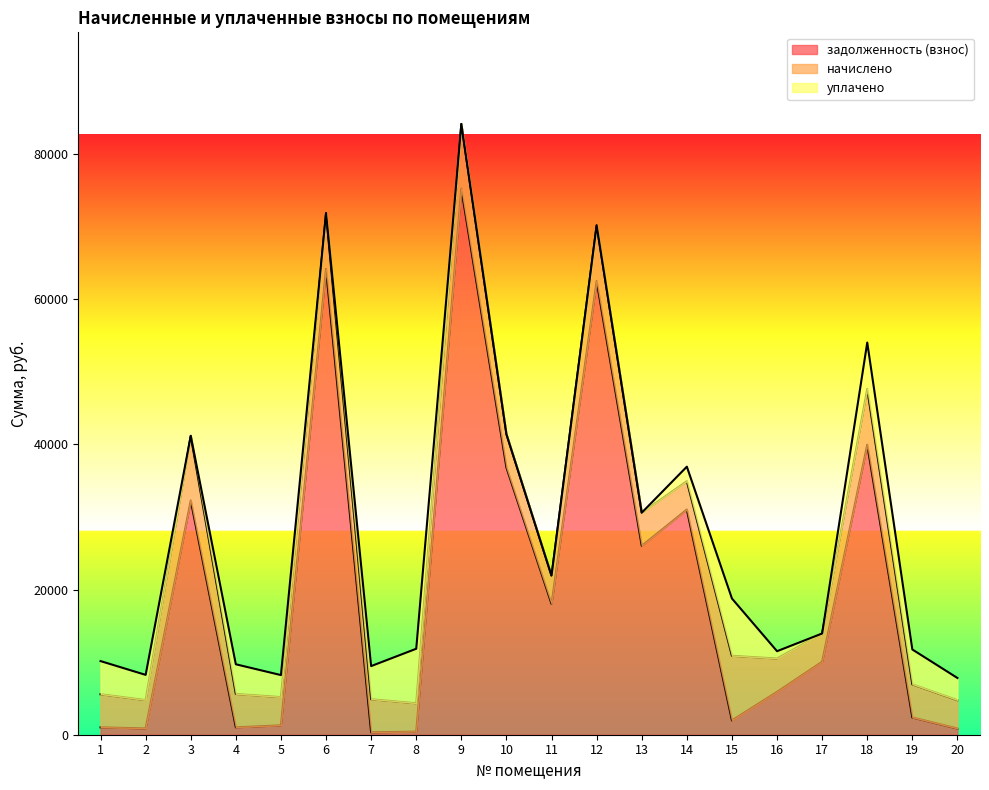

Where is the first local minimum for задолженность (взнос)?

2